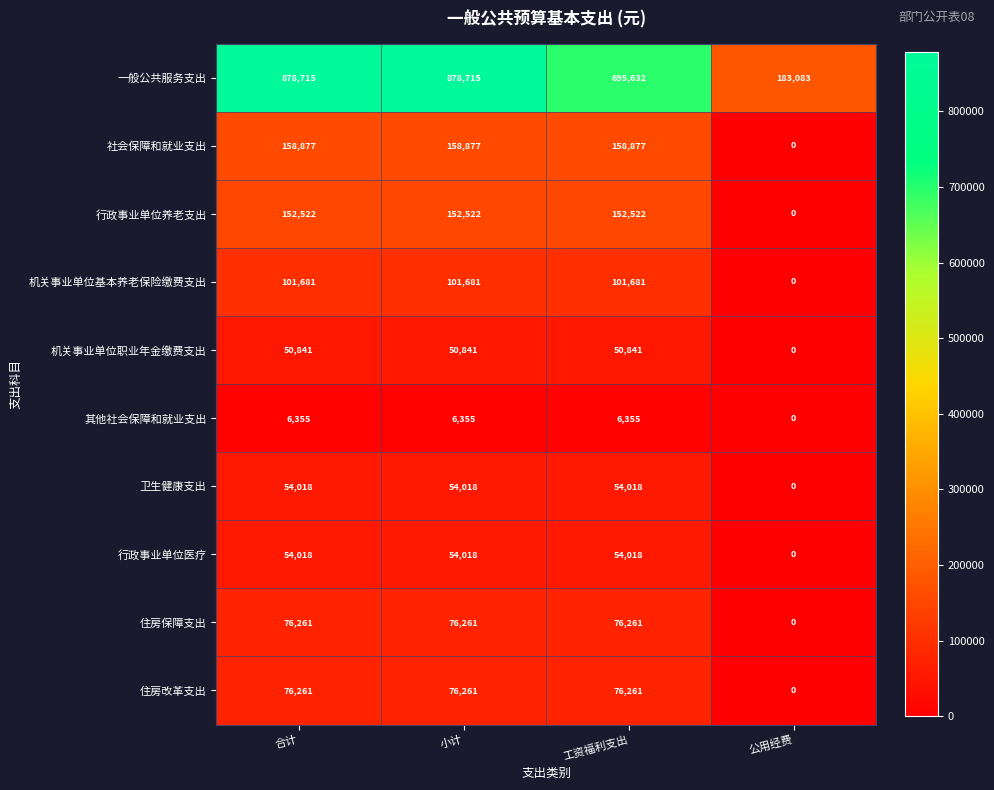

Count the number of data series in this chart.

10